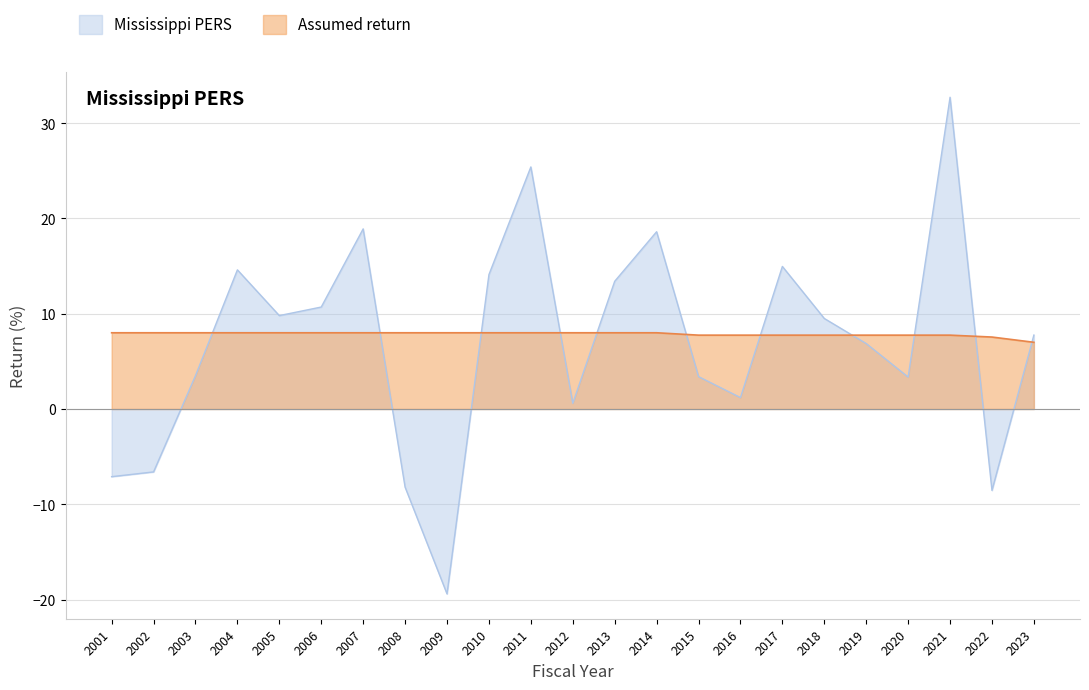

Where is Mississippi PERS nearest to the value 6?

2019